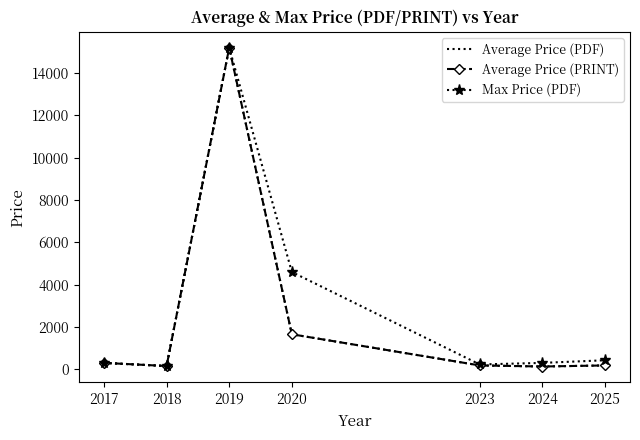

True or false: Average Price (PRINT) and Max Price (PDF) cross at least once.

False